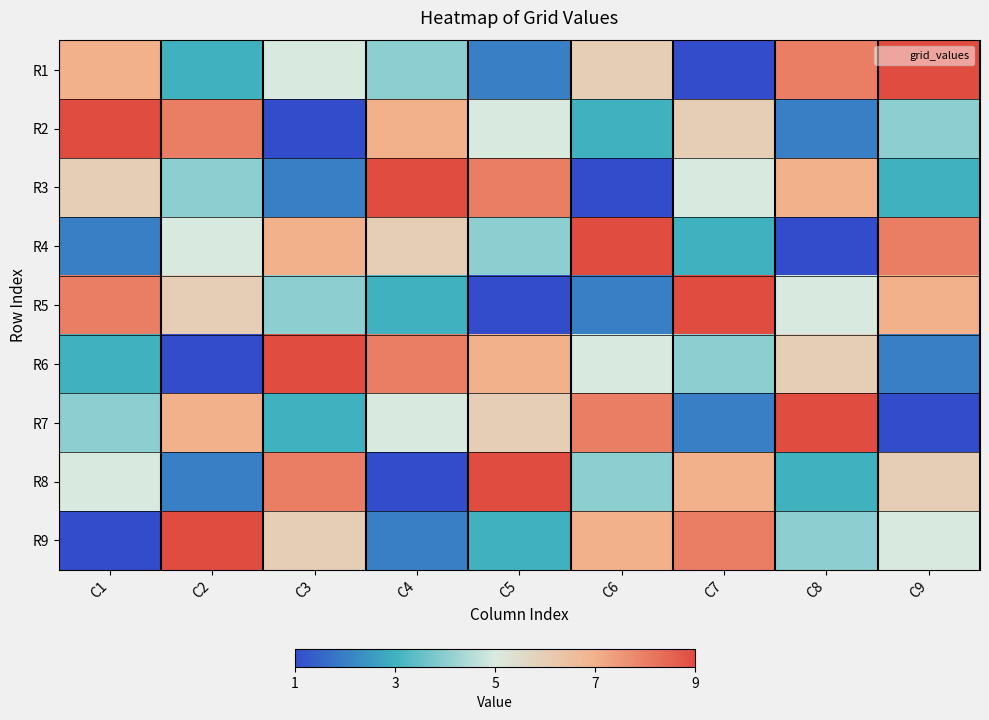

Which label corresponds to the smallest value in the chart?

C7